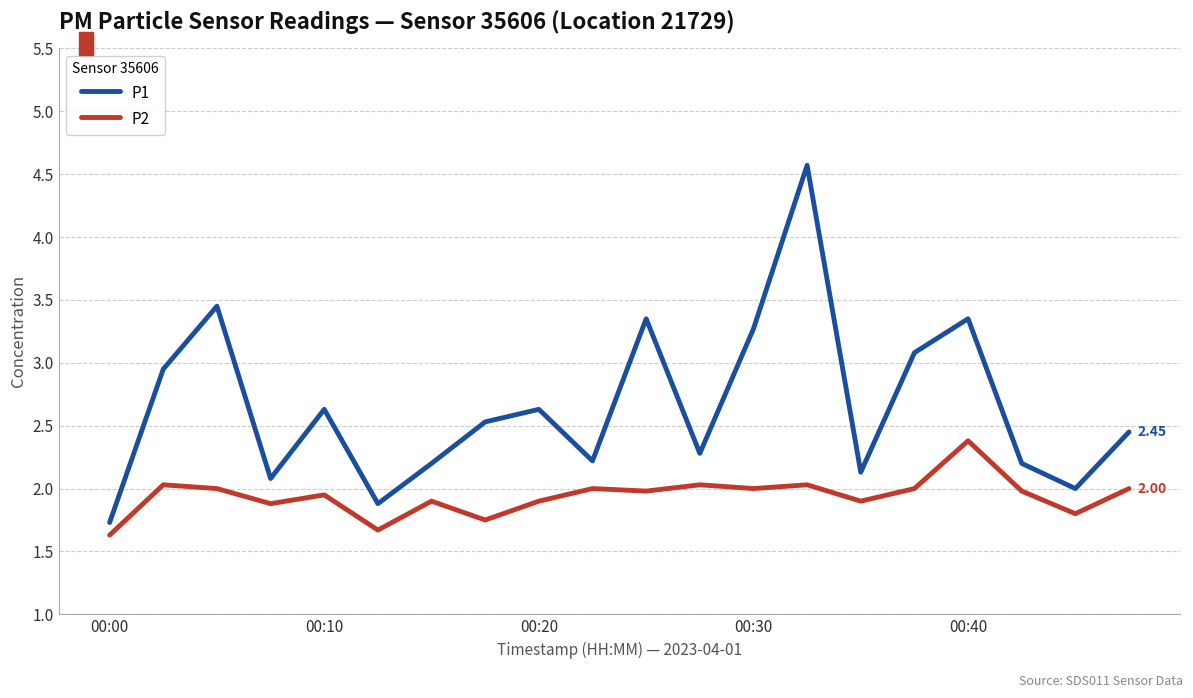

List the series in order of their peak value, lowest first.

P2, P1